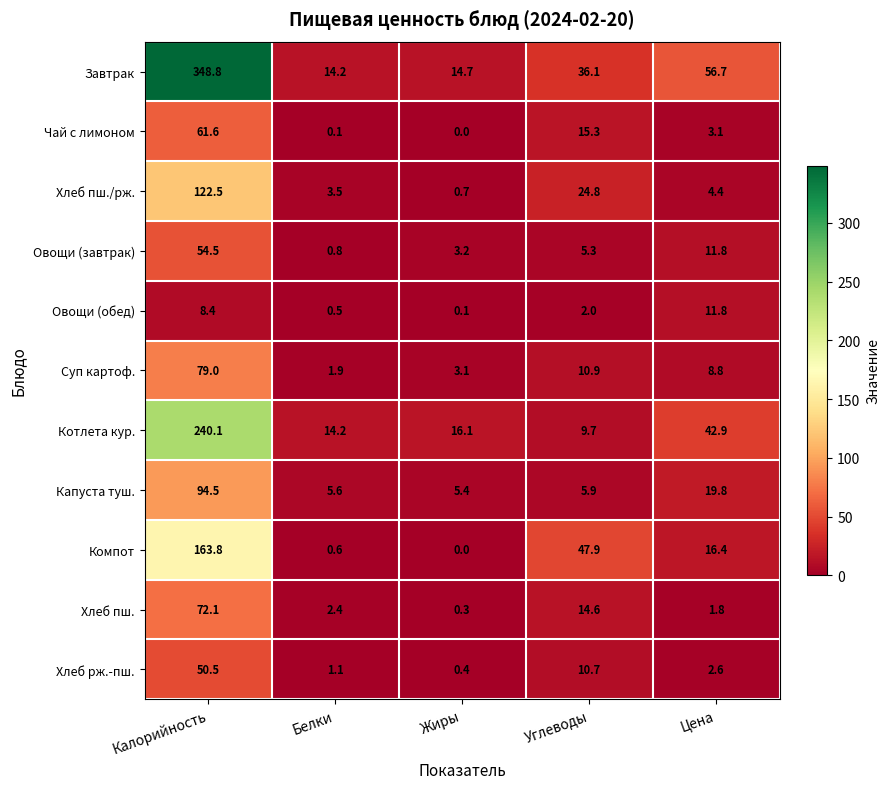

What is the spread (max minus min) of values at Цена?

54.9